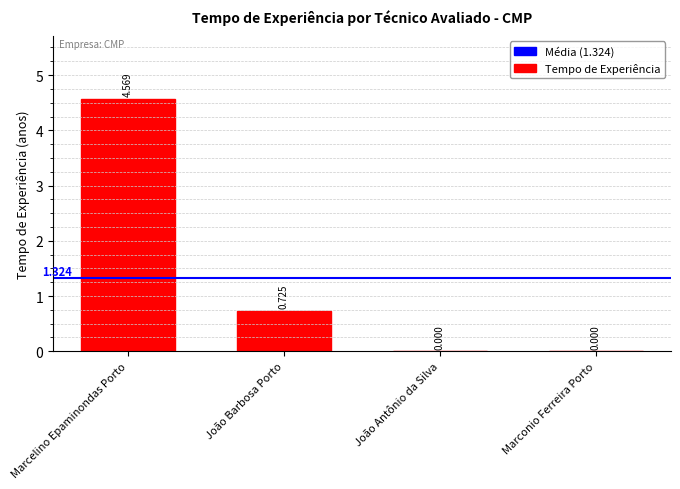

How many data points are above 0?

2